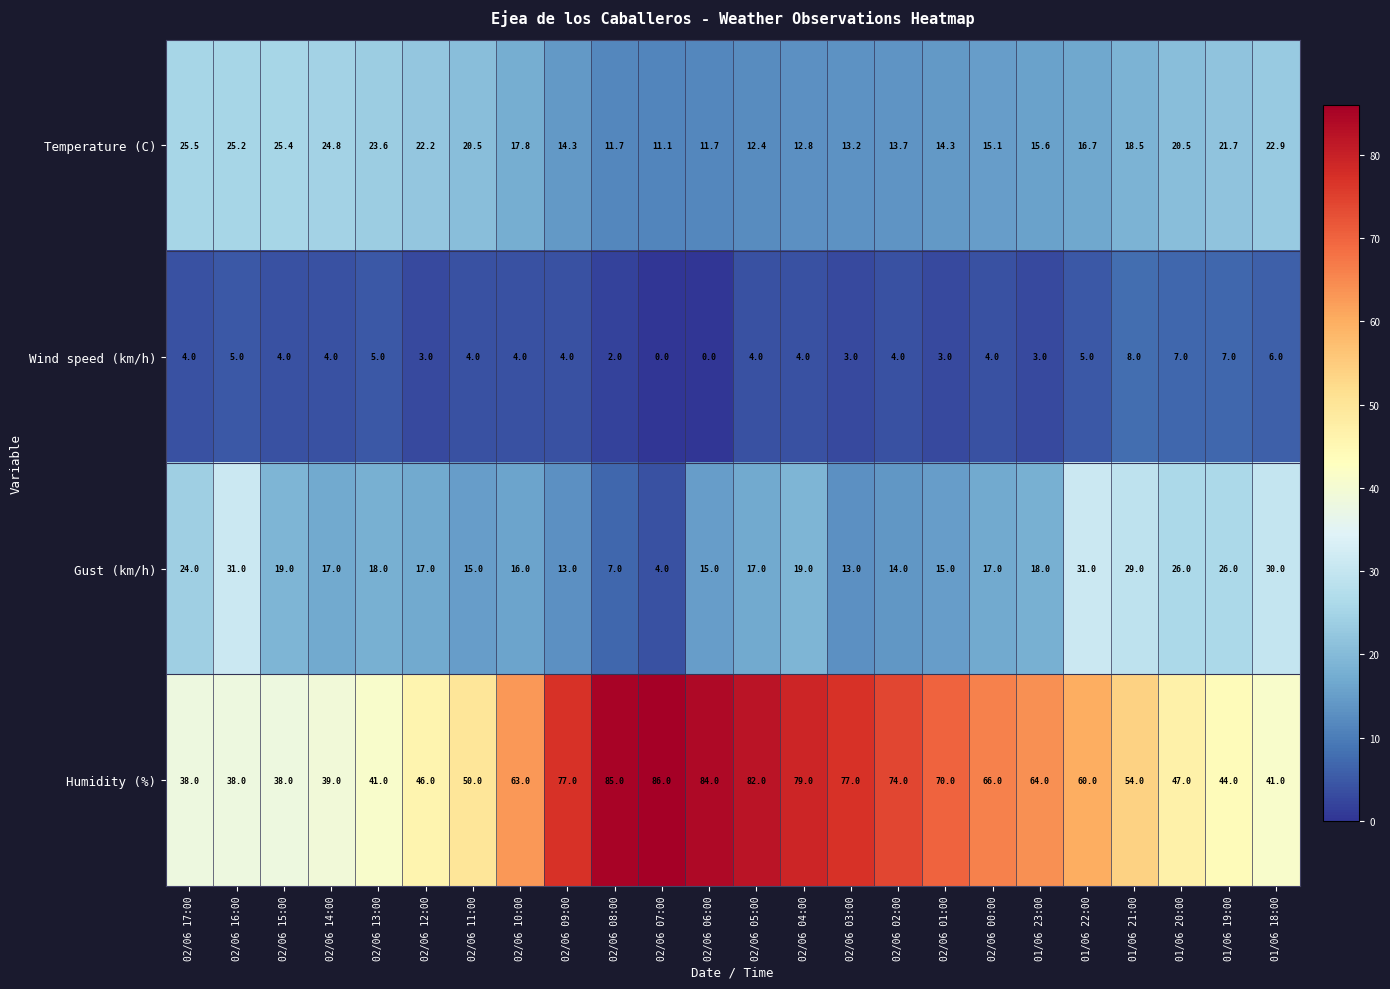

True or false: Wind speed (km/h) has a value of 4.1 at 02/06 03:00.

False